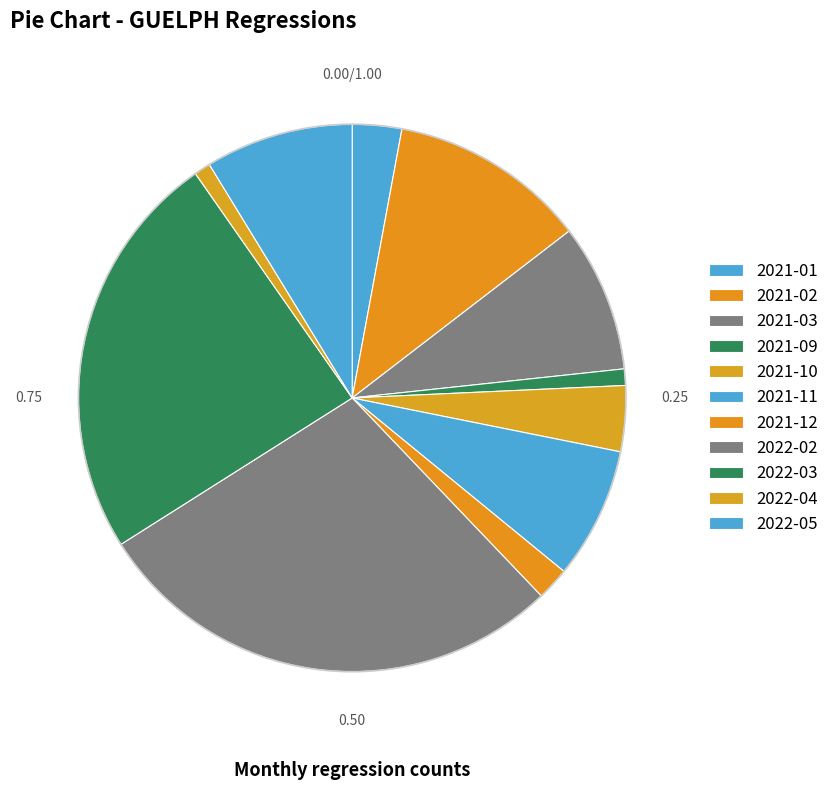

How many slices are in this pie chart?

11